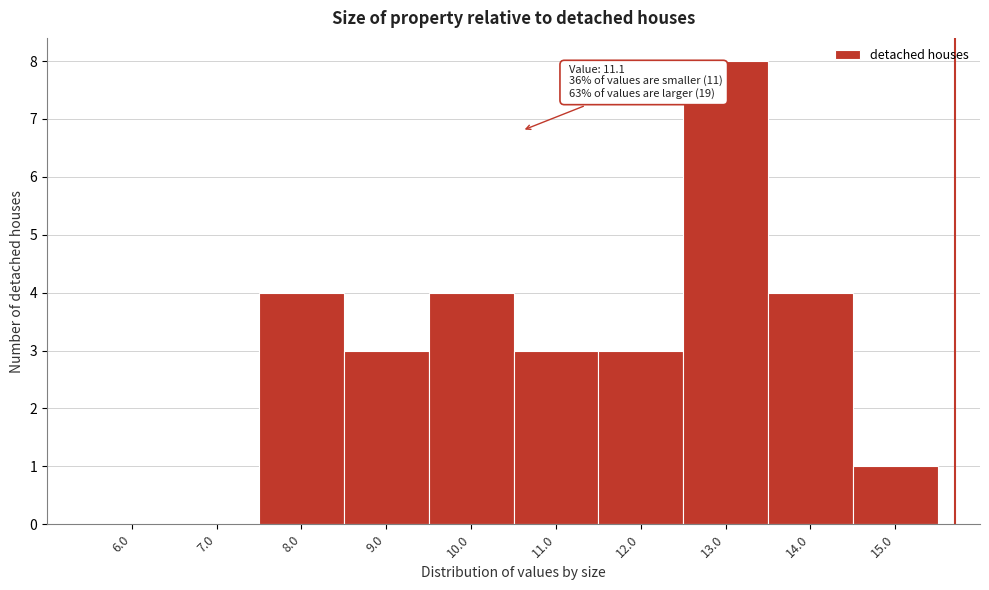

Reading right to left, what are all the values shown in this chart?

15.0=1	14.0=4	13.0=8	12.0=3	11.0=3	10.0=4	9.0=3	8.0=4	7.0=0	6.0=0